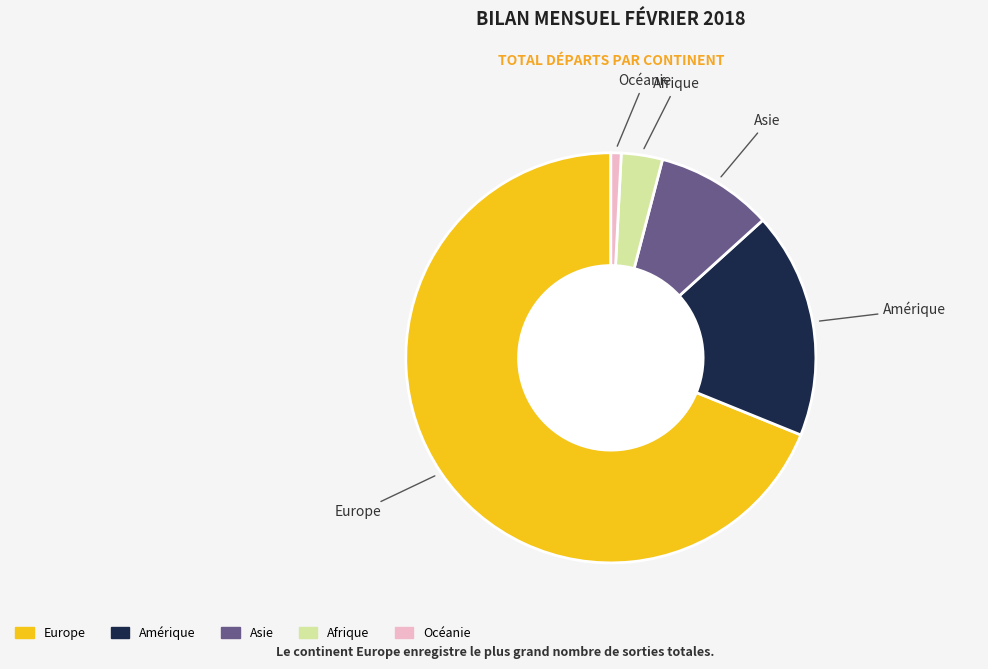

Which category has the smallest portion of the pie?

Océanie